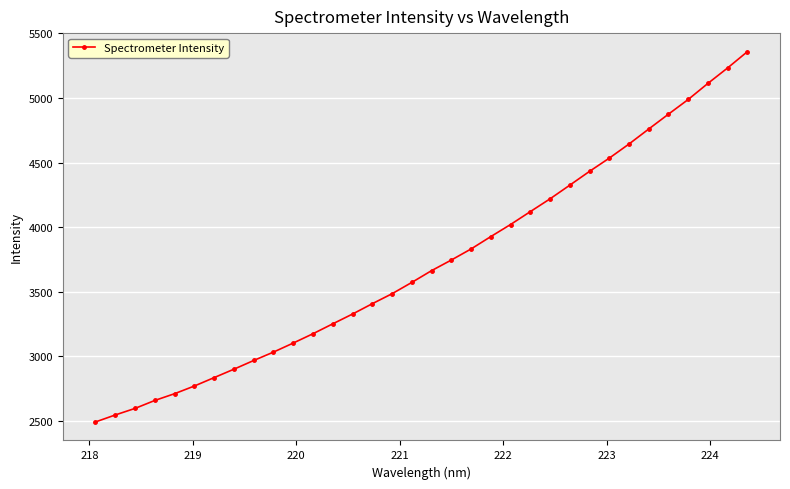

What is the sum of all values?

126633.7